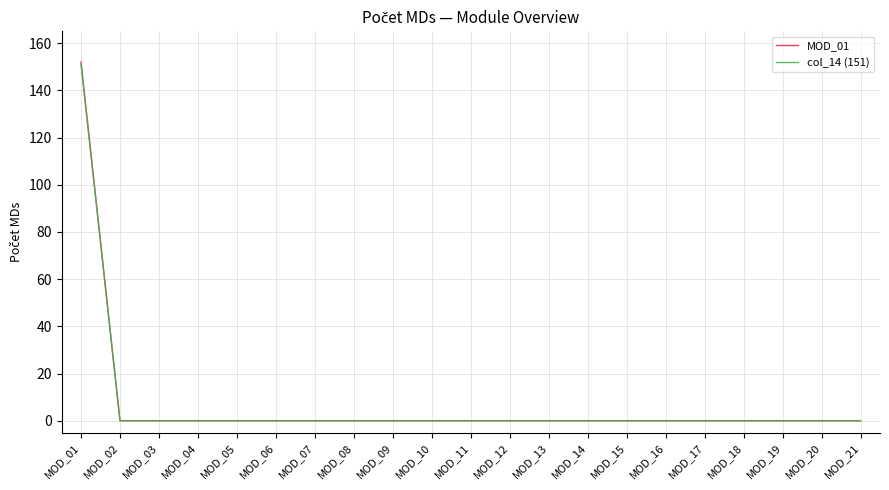

Which series has the widest spread of values?

MOD_01